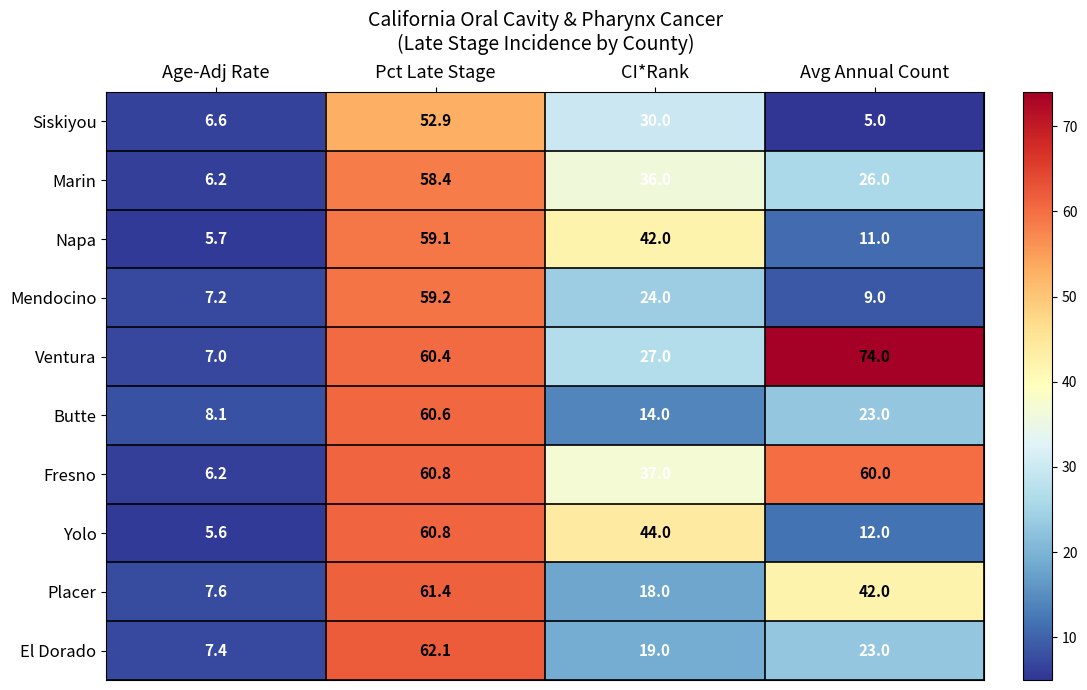

What is the total value across all series at Age-Adj Rate?

67.6